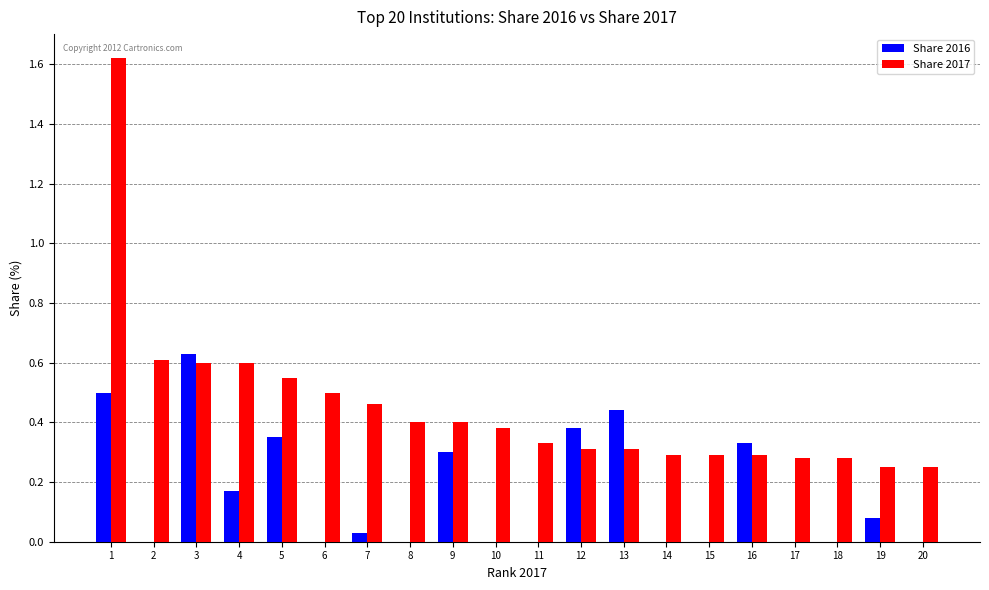

The value of Share 2016 at 4 is 0.1. True or false?

False